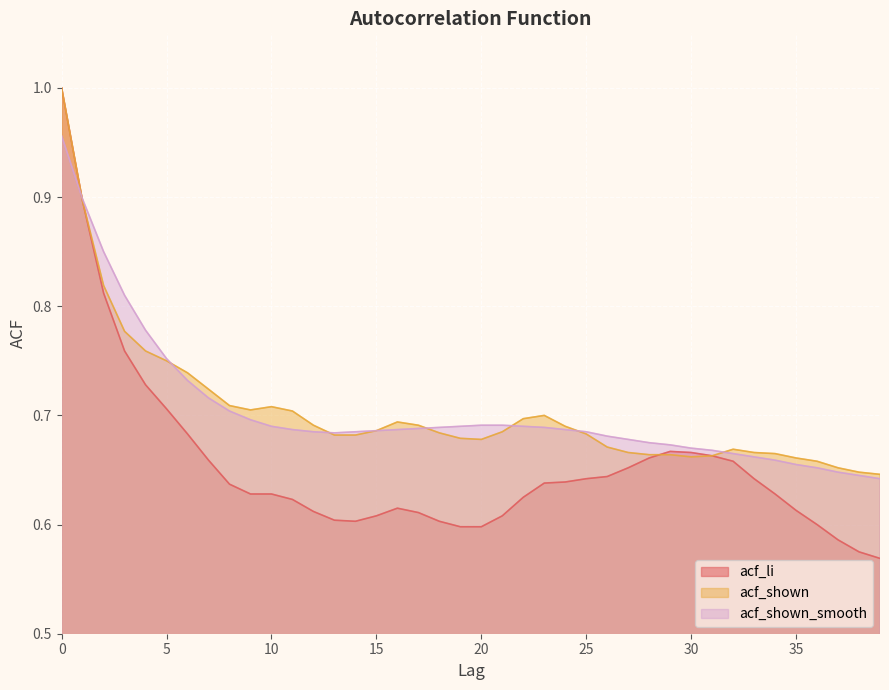

Is the value of acf_shown at 36 greater than the value of acf_li at 26?

Yes